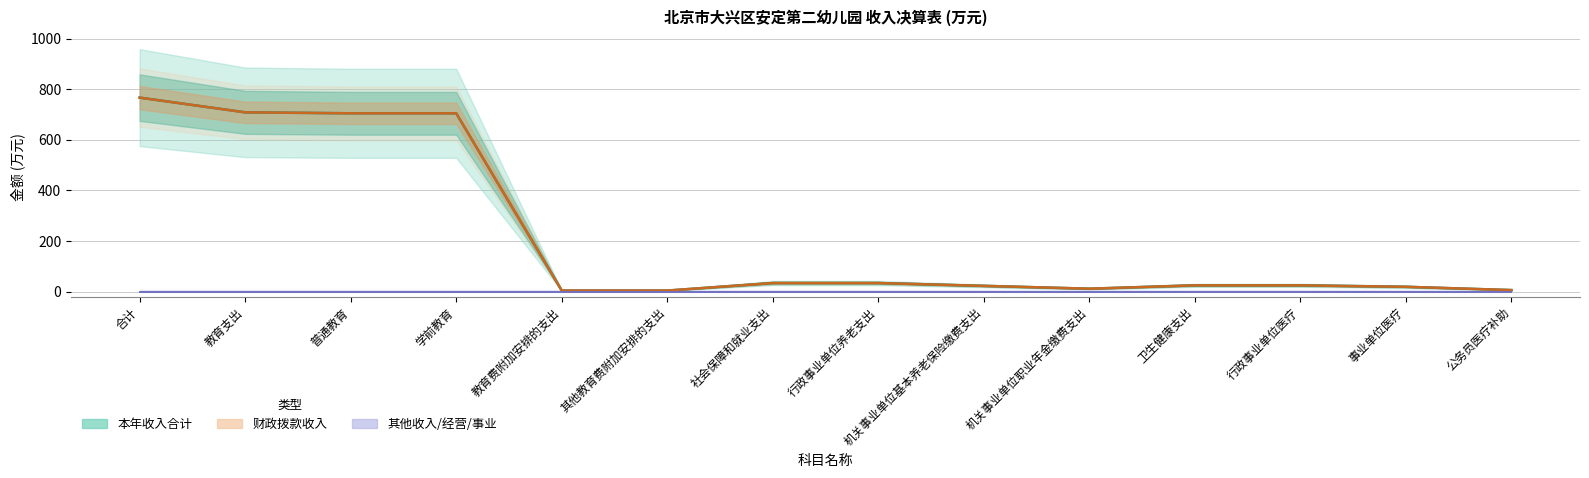

Which has a higher value, 机关事业单位职业年金缴费支出 or 其他教育费附加安排的支出?

机关事业单位职业年金缴费支出